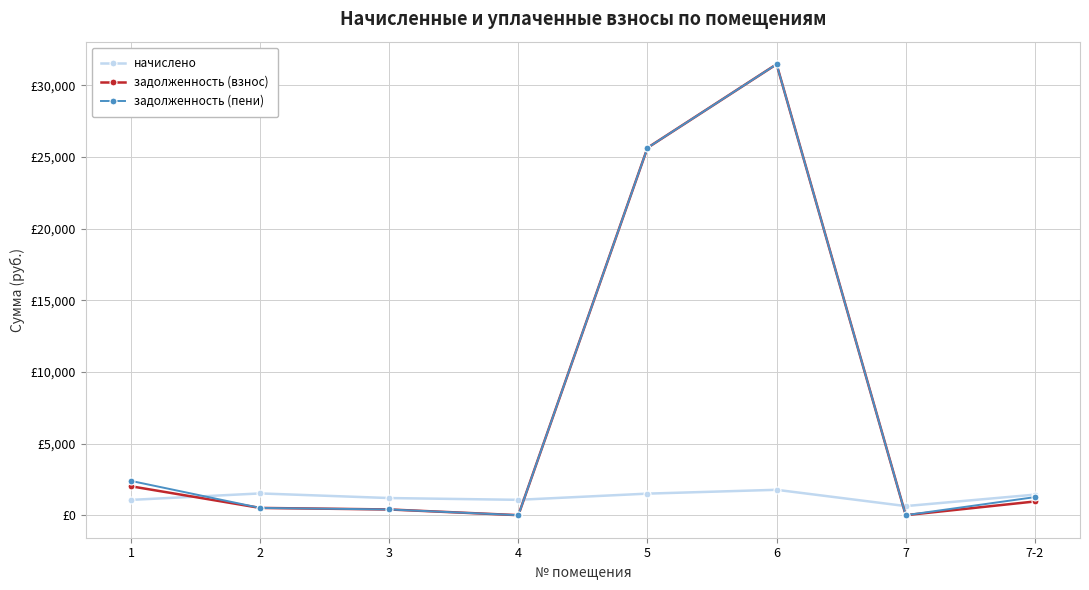

Is this an area chart (filled region under the line)?

No